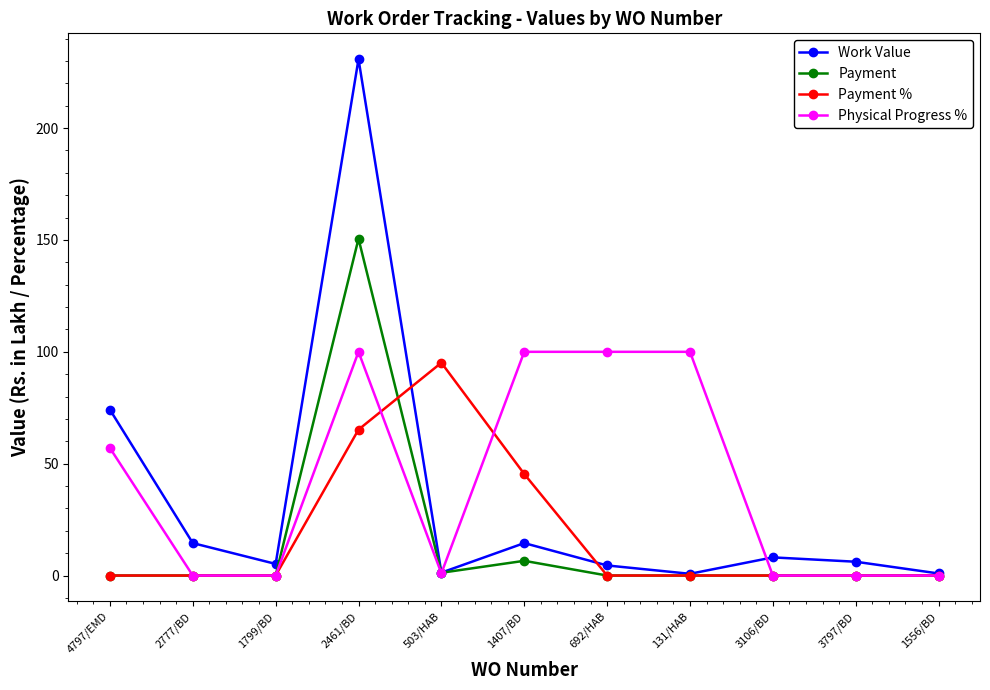

What is the average value of the Physical Progress % series?

41.6